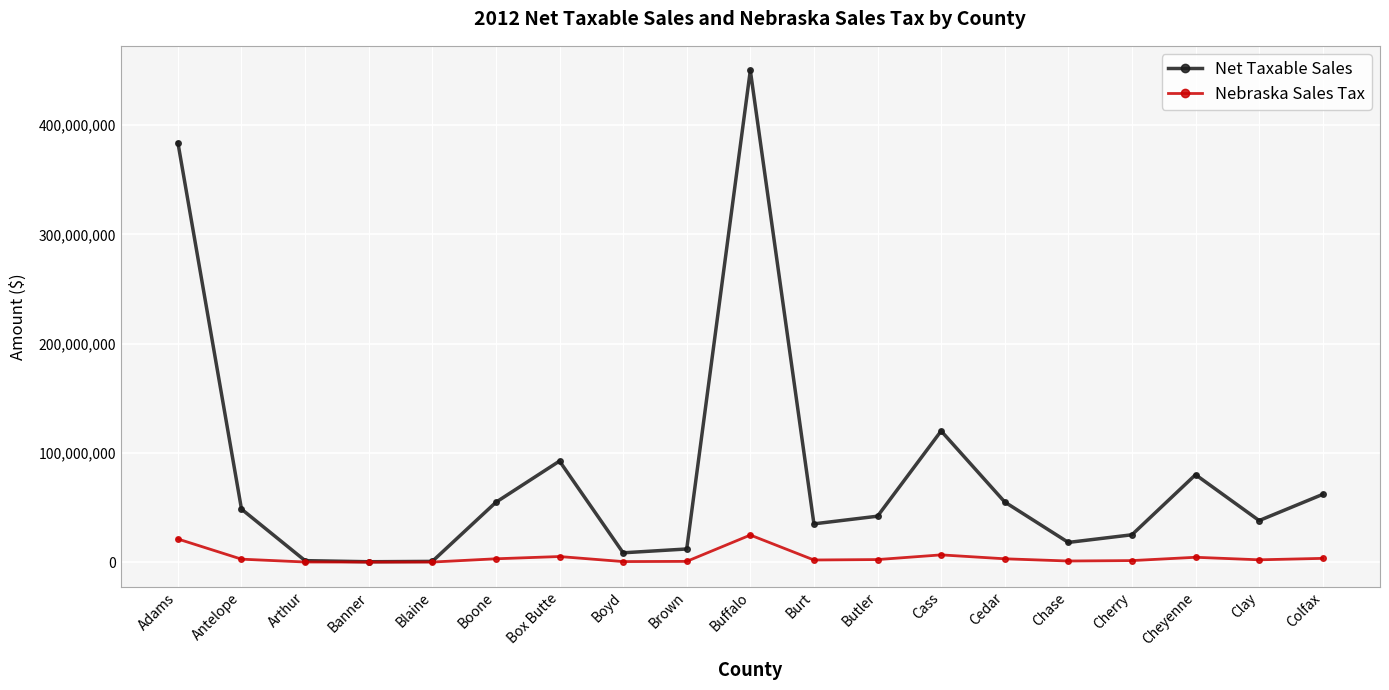

What is the label of the 15th point from the left?

Chase